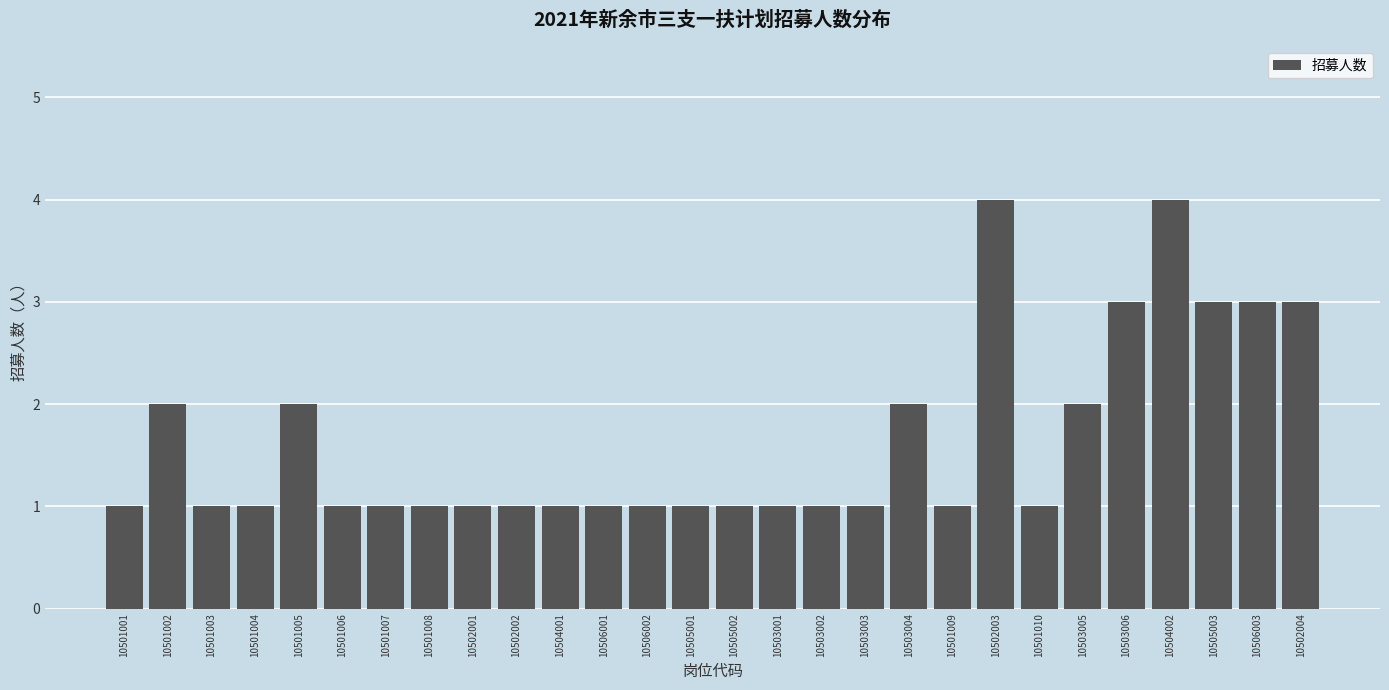

Reading right to left, extract all data points from this chart.

10502004=3	10506003=3	10505003=3	10504002=4	10503006=3	10503005=2	10501010=1	10502003=4	10501009=1	10503004=2	10503003=1	10503002=1	10503001=1	10505002=1	10505001=1	10506002=1	10506001=1	10504001=1	10502002=1	10502001=1	10501008=1	10501007=1	10501006=1	10501005=2	10501004=1	10501003=1	10501002=2	10501001=1